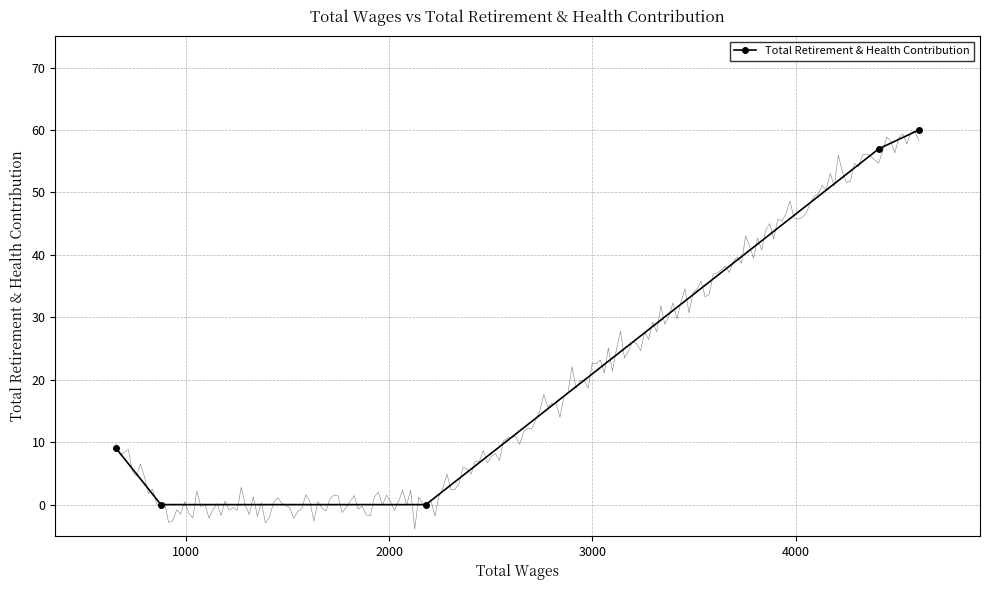

What is the highest value of the Total Retirement & Health Contribution series?

60